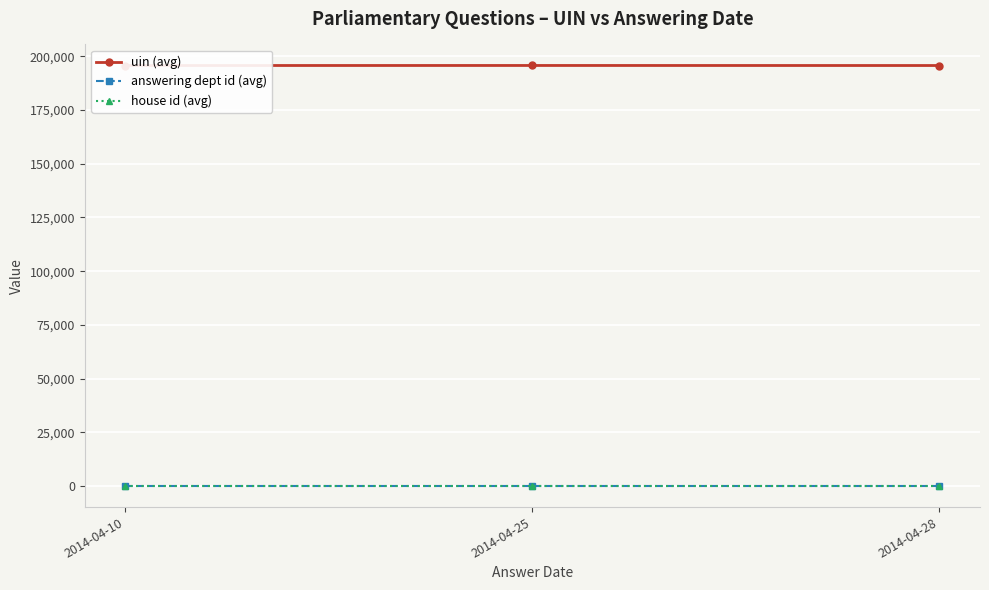

The uin (avg) series shows 195756.0 at 2014-04-25. True or false?

True